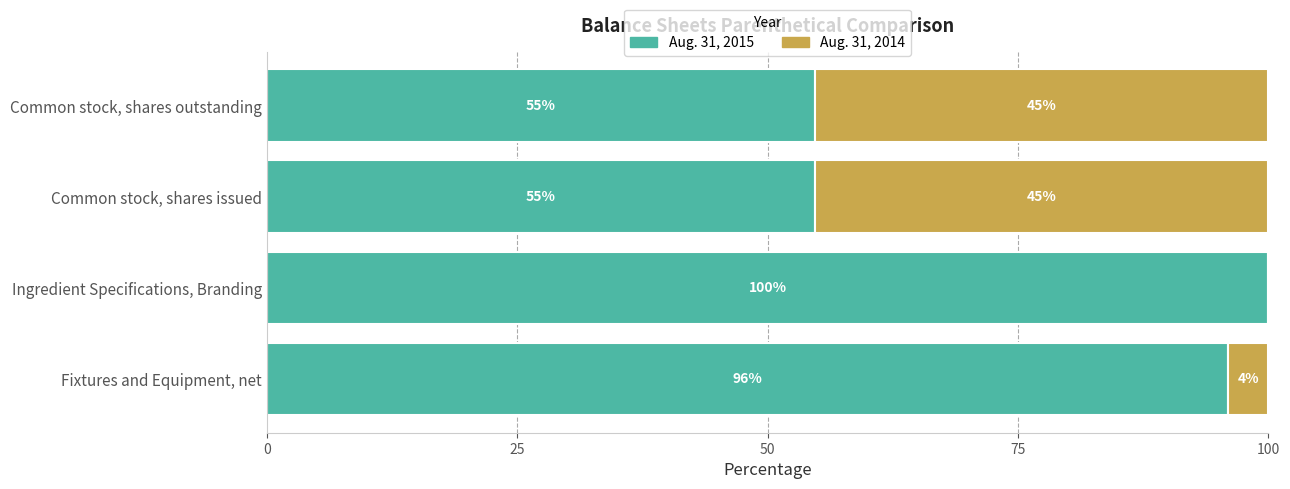

What is the sum of the Aug. 31, 2015 values at Ingredient Specifications, Branding and Fixtures and Equipment, net?

196.0